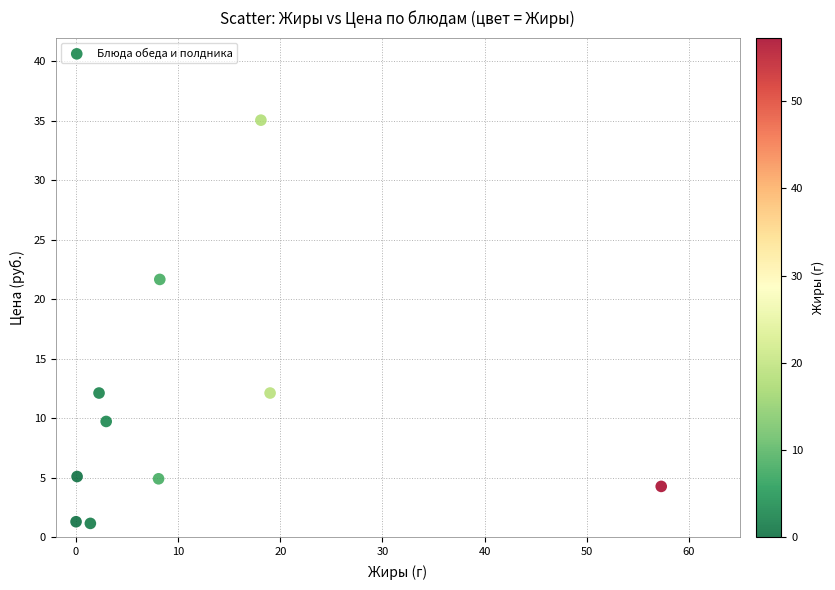

What is the range of X values (max minus min)?

57.3